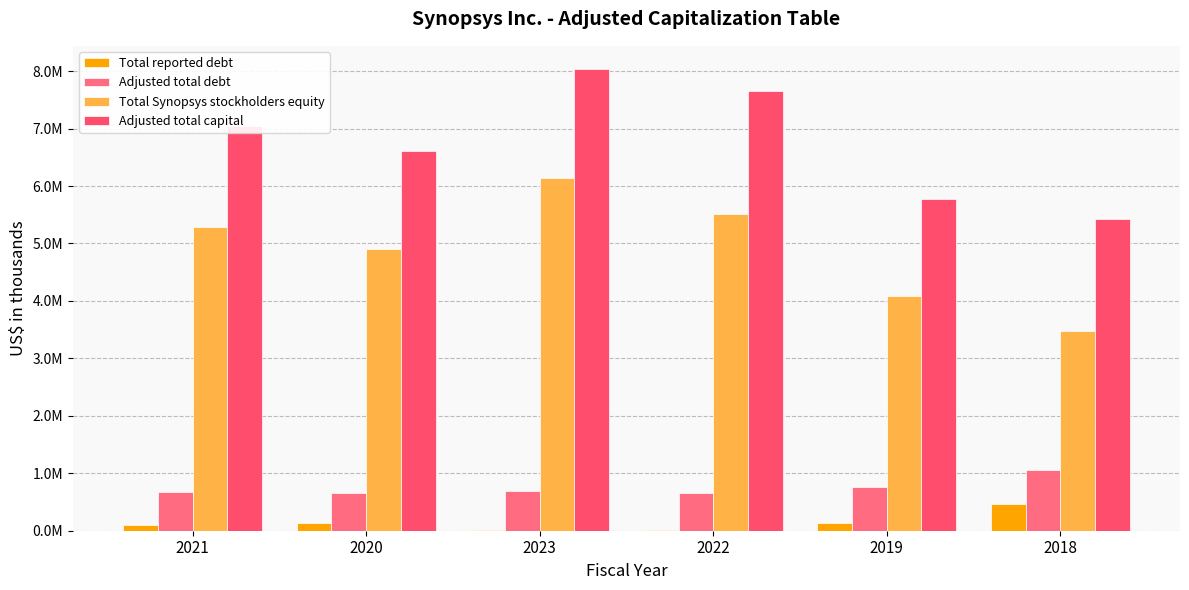

What value does the Adjusted total capital series have at 2019, to the nearest 50?

5772150